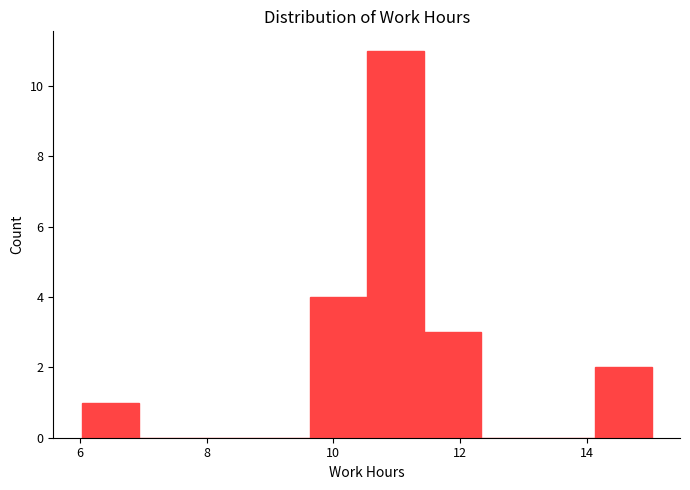

Which range on the x-axis has the tallest bar?

10.6 to 11.4